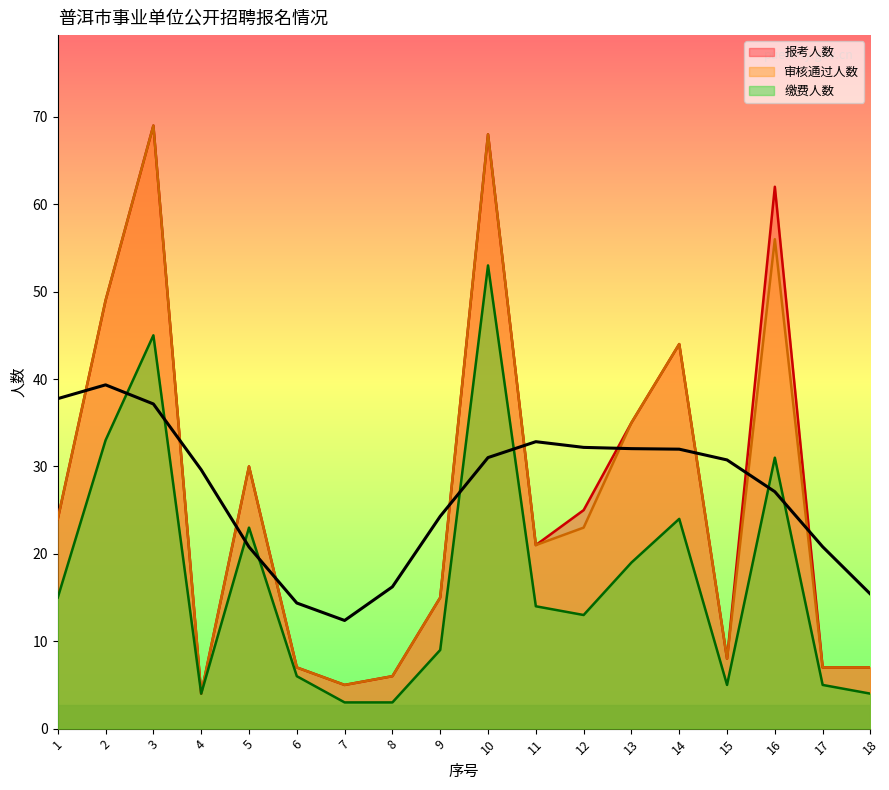

What is the maximum value for 缴费人数?

53